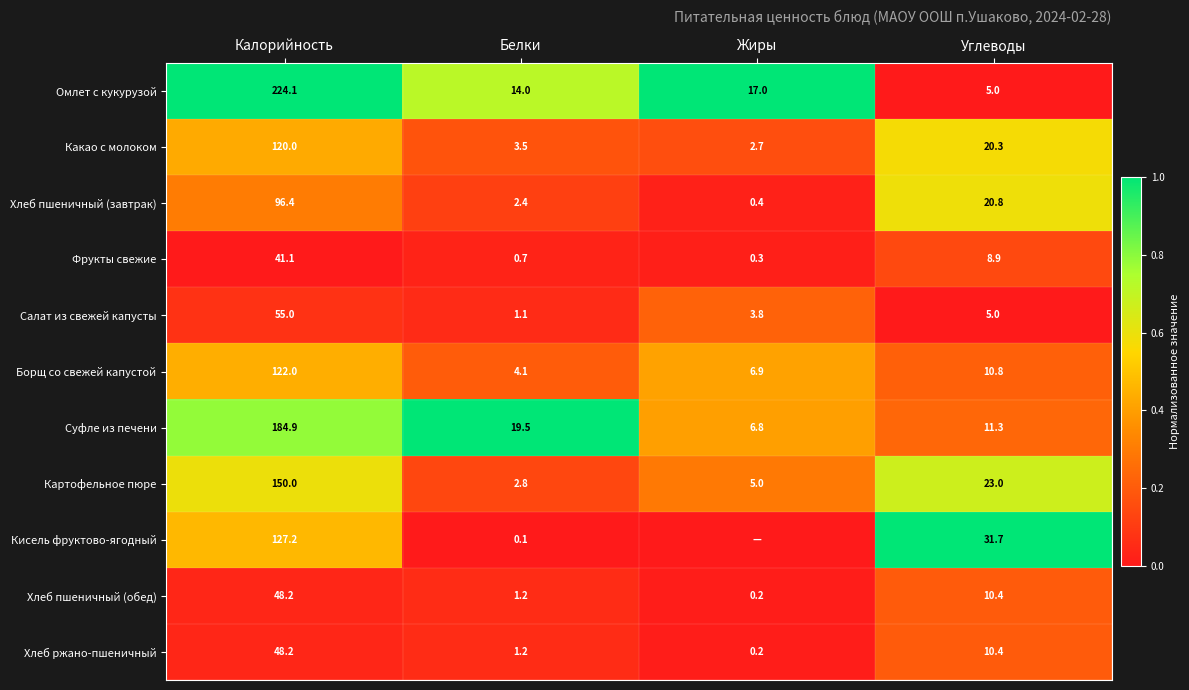

What is the maximum value for Хлеб пшеничный (обед)?

48.2